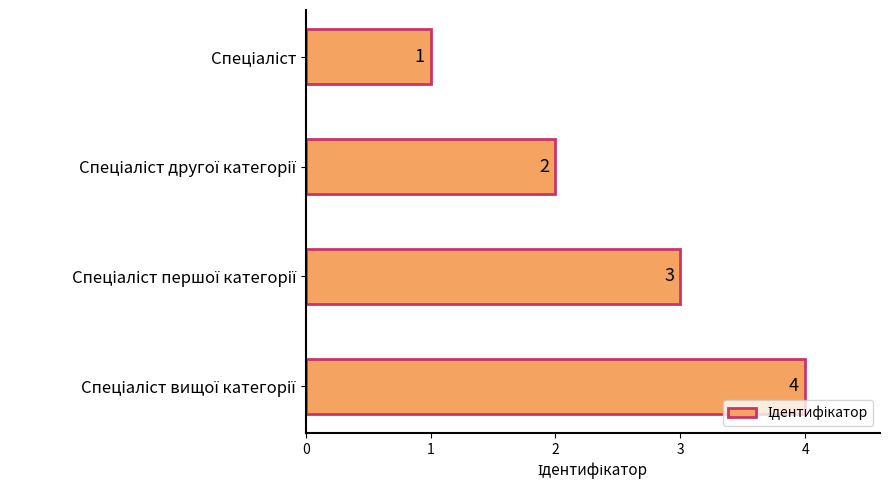

What is the value of the 3rd bar from the top?

3